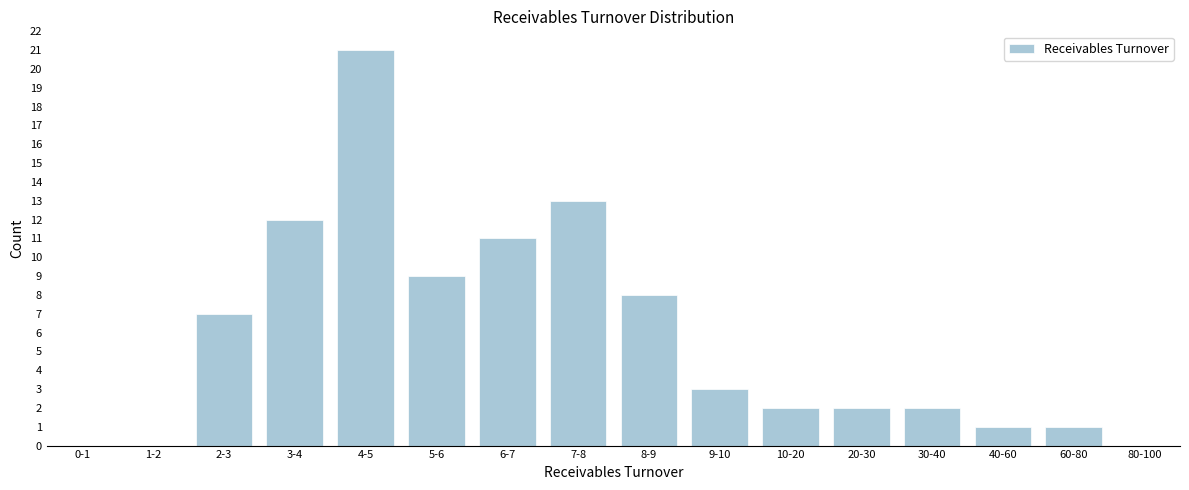

Reading left to right, what are all the values shown in this chart?

0-1=0	1-2=0	2-3=7	3-4=12	4-5=21	5-6=9	6-7=11	7-8=13	8-9=8	9-10=3	10-20=2	20-30=2	30-40=2	40-60=1	60-80=1	80-100=0